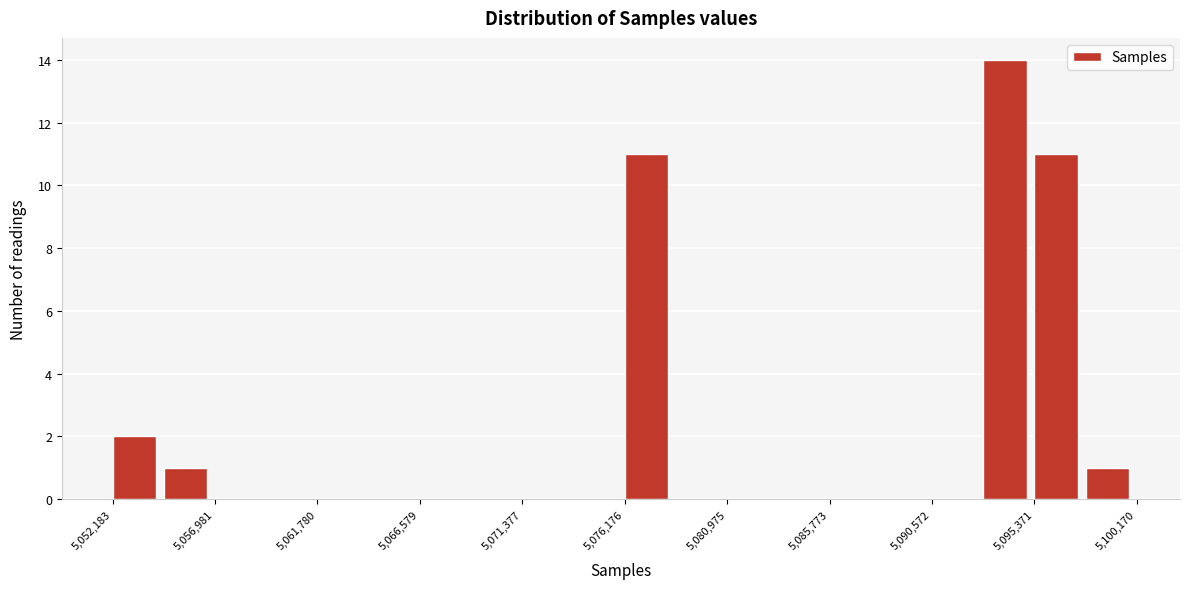

Reading left to right, list every bar in this chart as the range it spans on the x-axis followed by its height. Neither the bar edges nor the heights are printed on the chart, so give them approximately, as read against the axes.

5052000 to 5054500: 2
5054500 to 5057000: 1
5057000 to 5059500: 0
5059500 to 5062000: 0
5062000 to 5064000: 0
5064000 to 5066500: 0
5066500 to 5069000: 0
5069000 to 5071500: 0
5071500 to 5074000: 0
5074000 to 5076000: 0
5076000 to 5078500: 11
5078500 to 5081000: 0
5081000 to 5083500: 0
5083500 to 5086000: 0
5086000 to 5088000: 0
5088000 to 5090500: 0
5090500 to 5093000: 0
5093000 to 5095500: 14
5095500 to 5098000: 11
5098000 to 5100000: 1